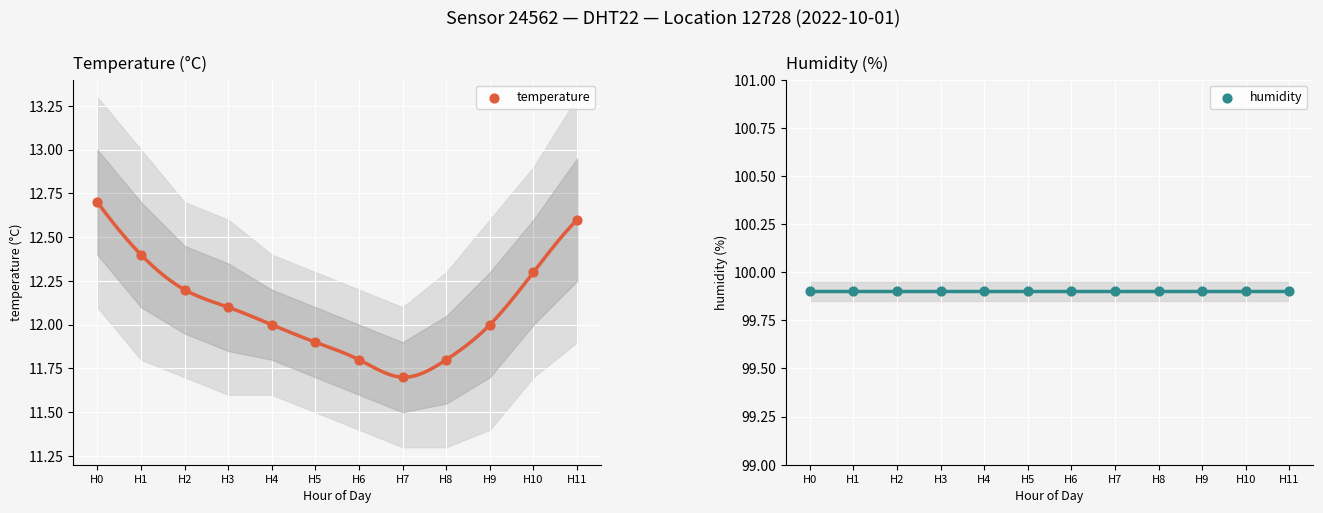

At which category is the sum across all series the highest?

H0